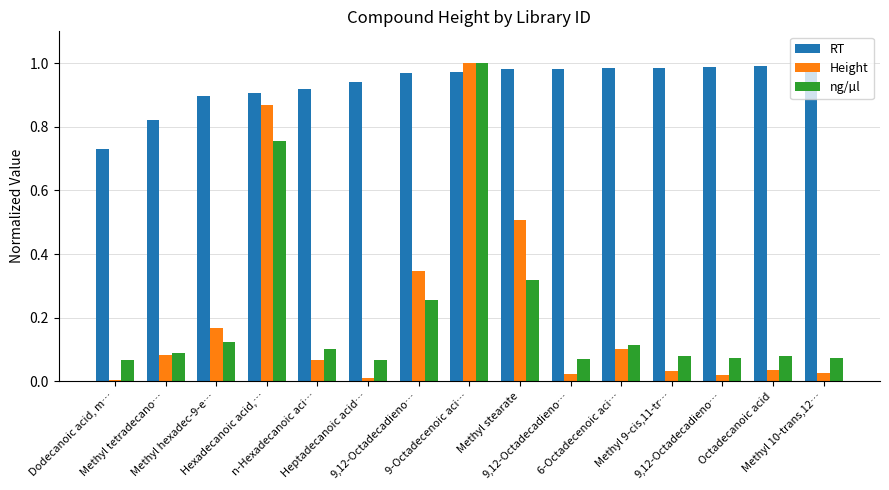

How many bars are there in total?

45